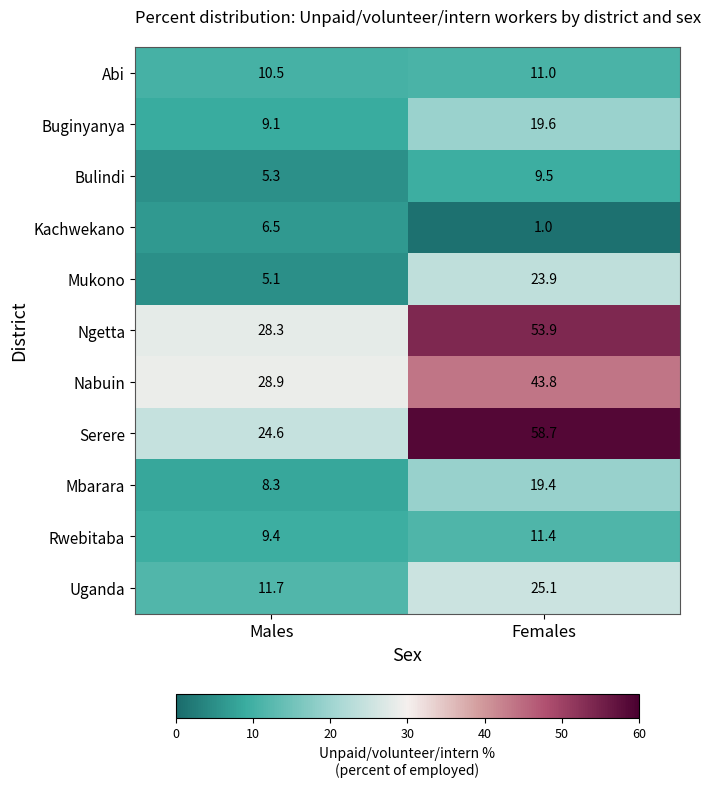

What is the average value of the Uganda series?

18.4